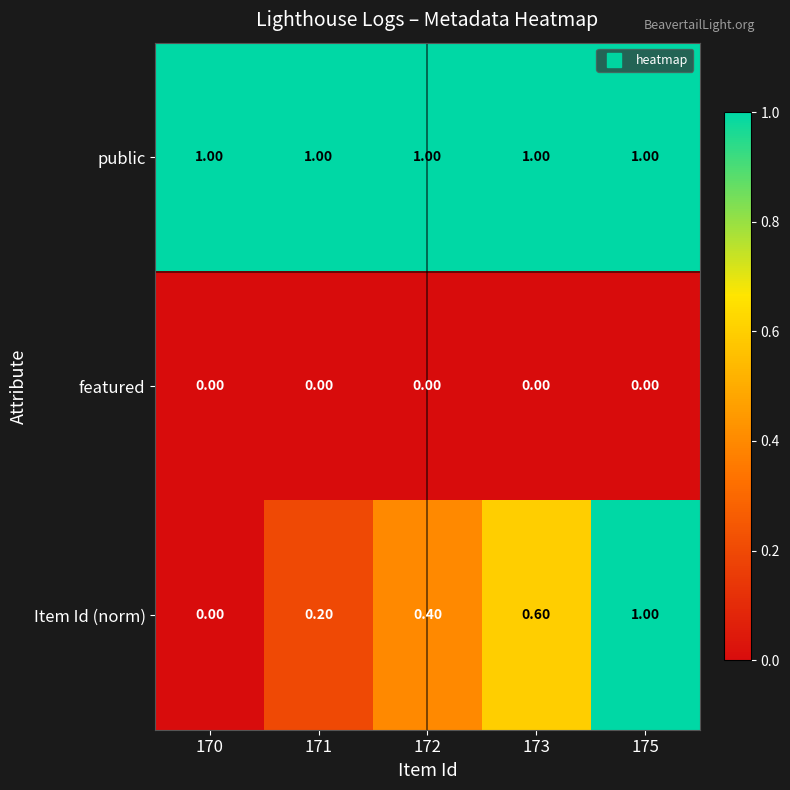

Between 170 and 172, which series saw the biggest shift?

Item Id (norm)